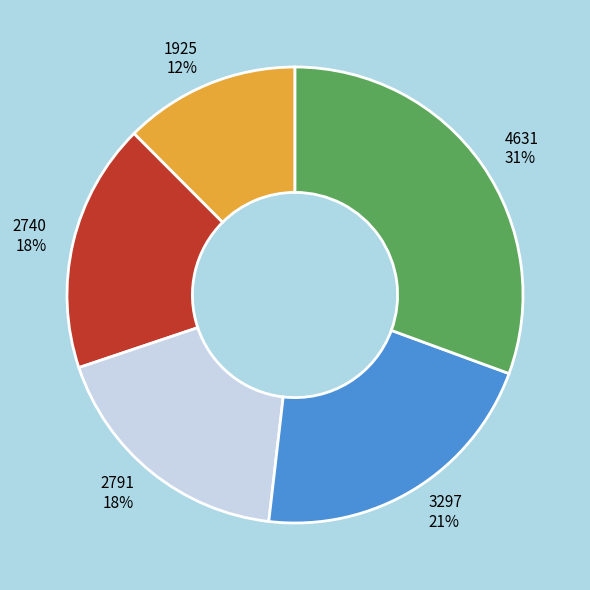

Which category has the biggest portion of the pie?

4631